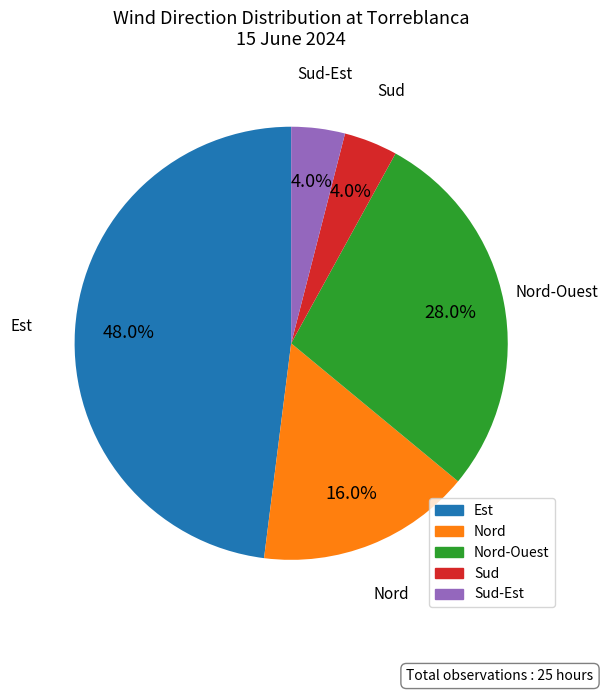

Is there a majority slice in this chart?

No